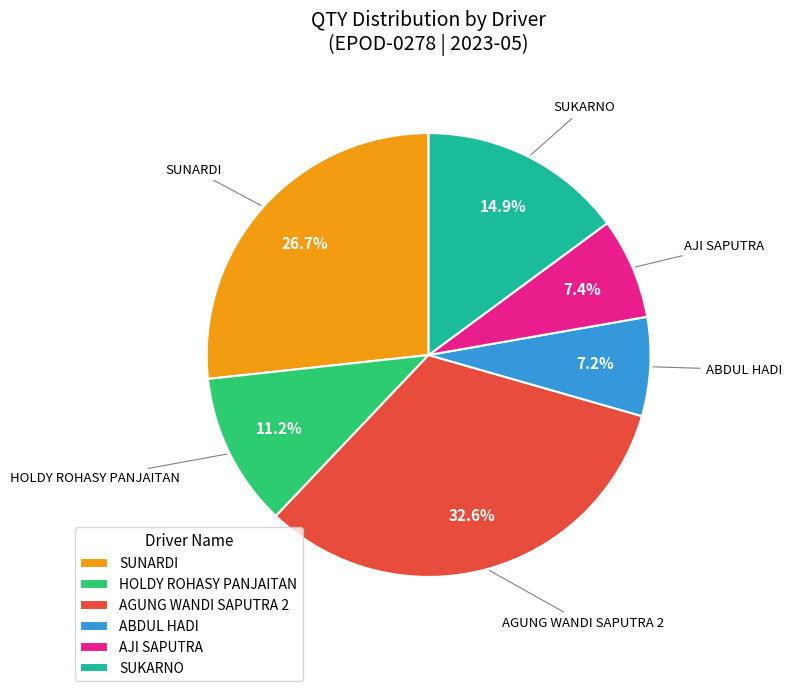

Combined, what portion of the pie is HOLDY ROHASY PANJAITAN and SUNARDI?

37.9%